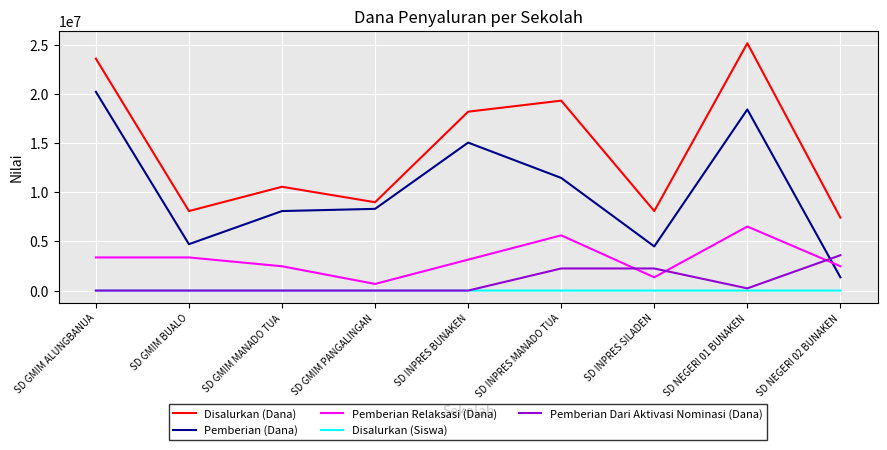

Between which two adjacent categories do Pemberian Relaksasi (Dana) and Pemberian Dari Aktivasi Nominasi (Dana) first intersect?

SD INPRES MANADO TUA and SD INPRES SILADEN